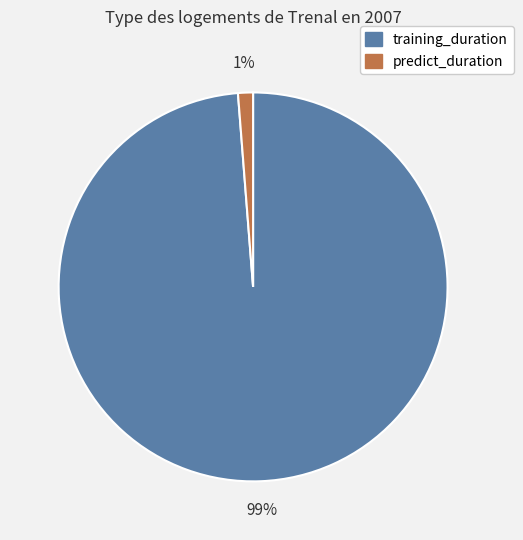

How many segments does this pie chart have?

2